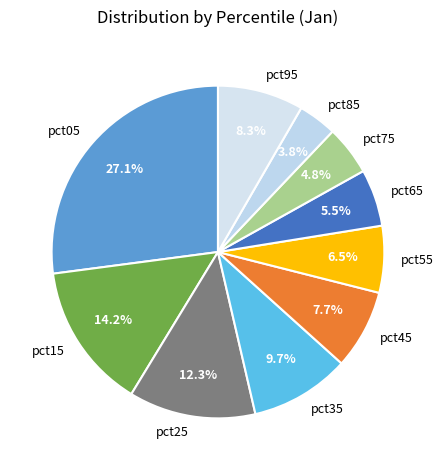

Which slice is the largest?

pct05